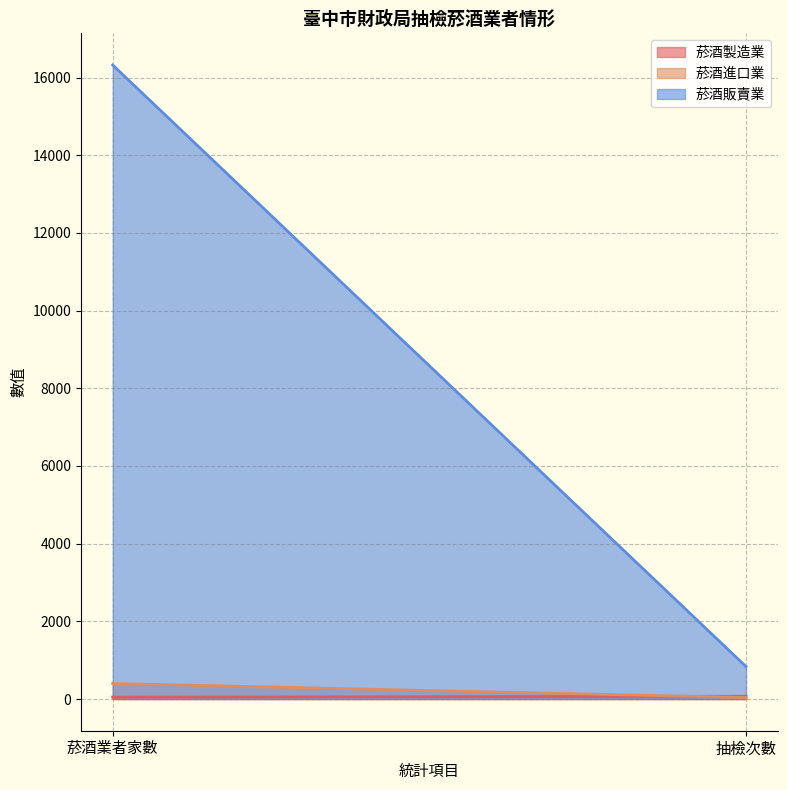

What is the label of the 2nd point from the right?

菸酒業者家數